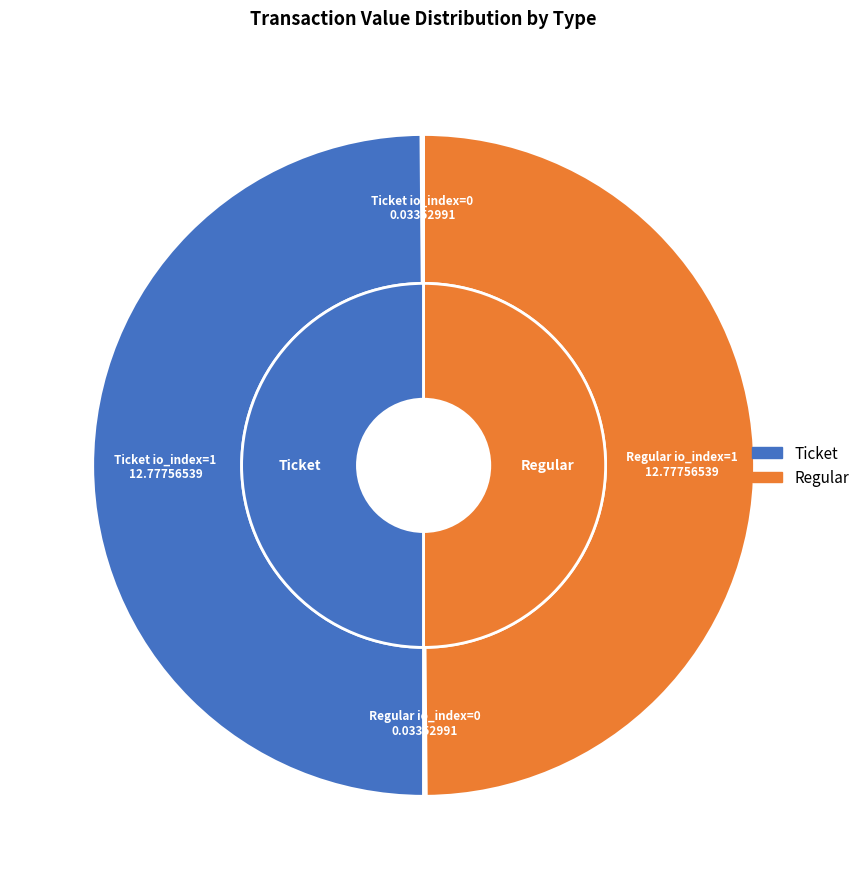

To the nearest percent, what percentage of the pie is Regular (index 1)?

50%